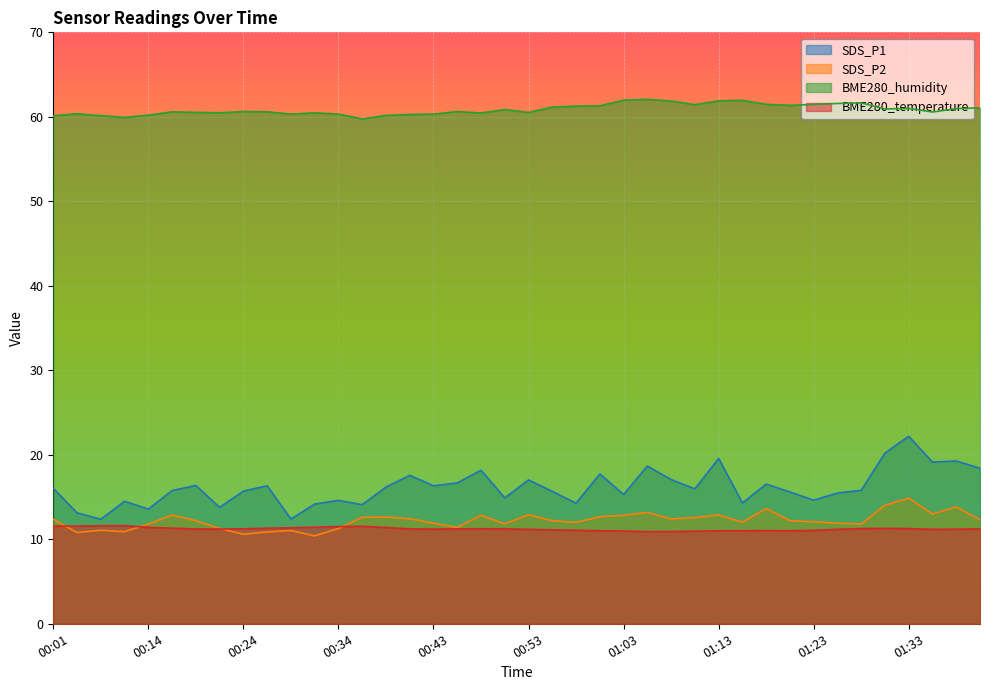

At 01:38, list the series in order from largest to smallest.

BME280_humidity, SDS_P1, SDS_P2, BME280_temperature